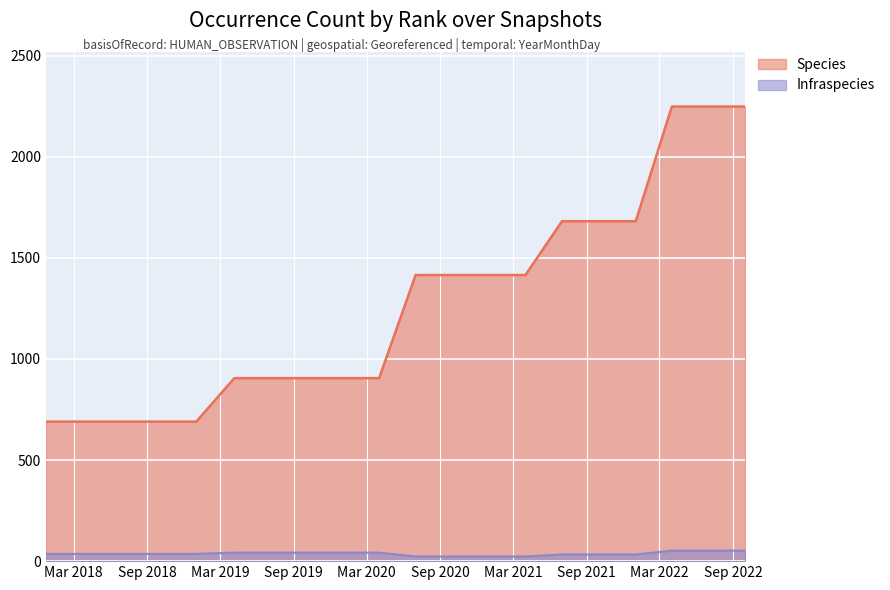

At which label does Infraspecies reach its minimum?

2020-07-01